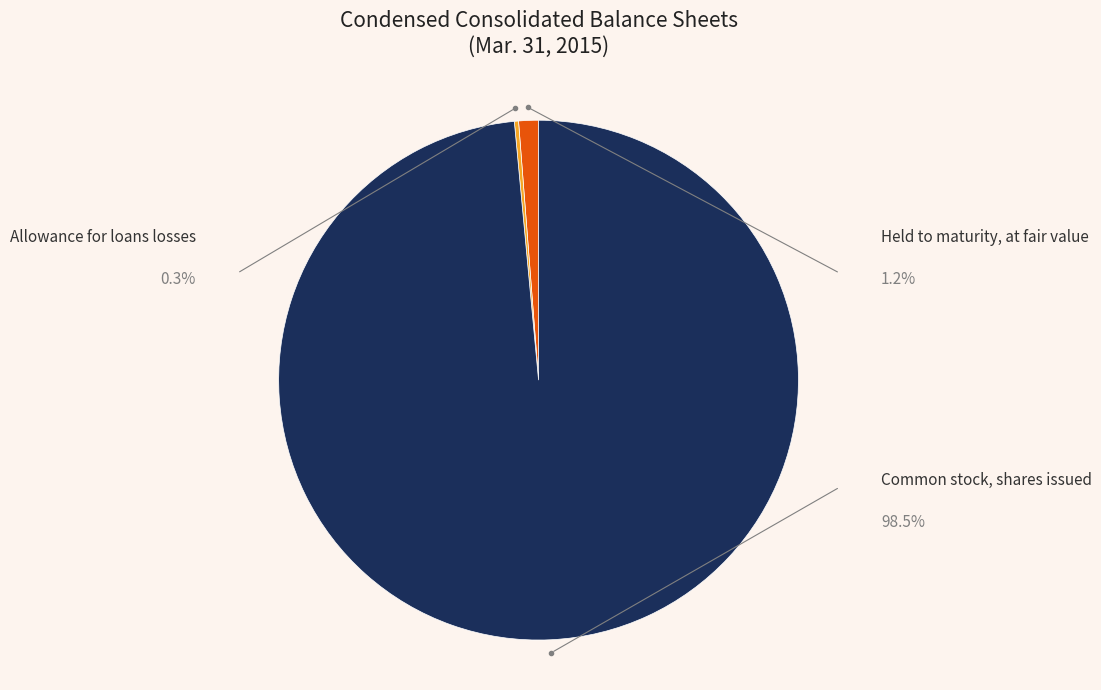

To the nearest percent, what is the combined percentage of Common stock, shares issued and Allowance for loans losses?

99%